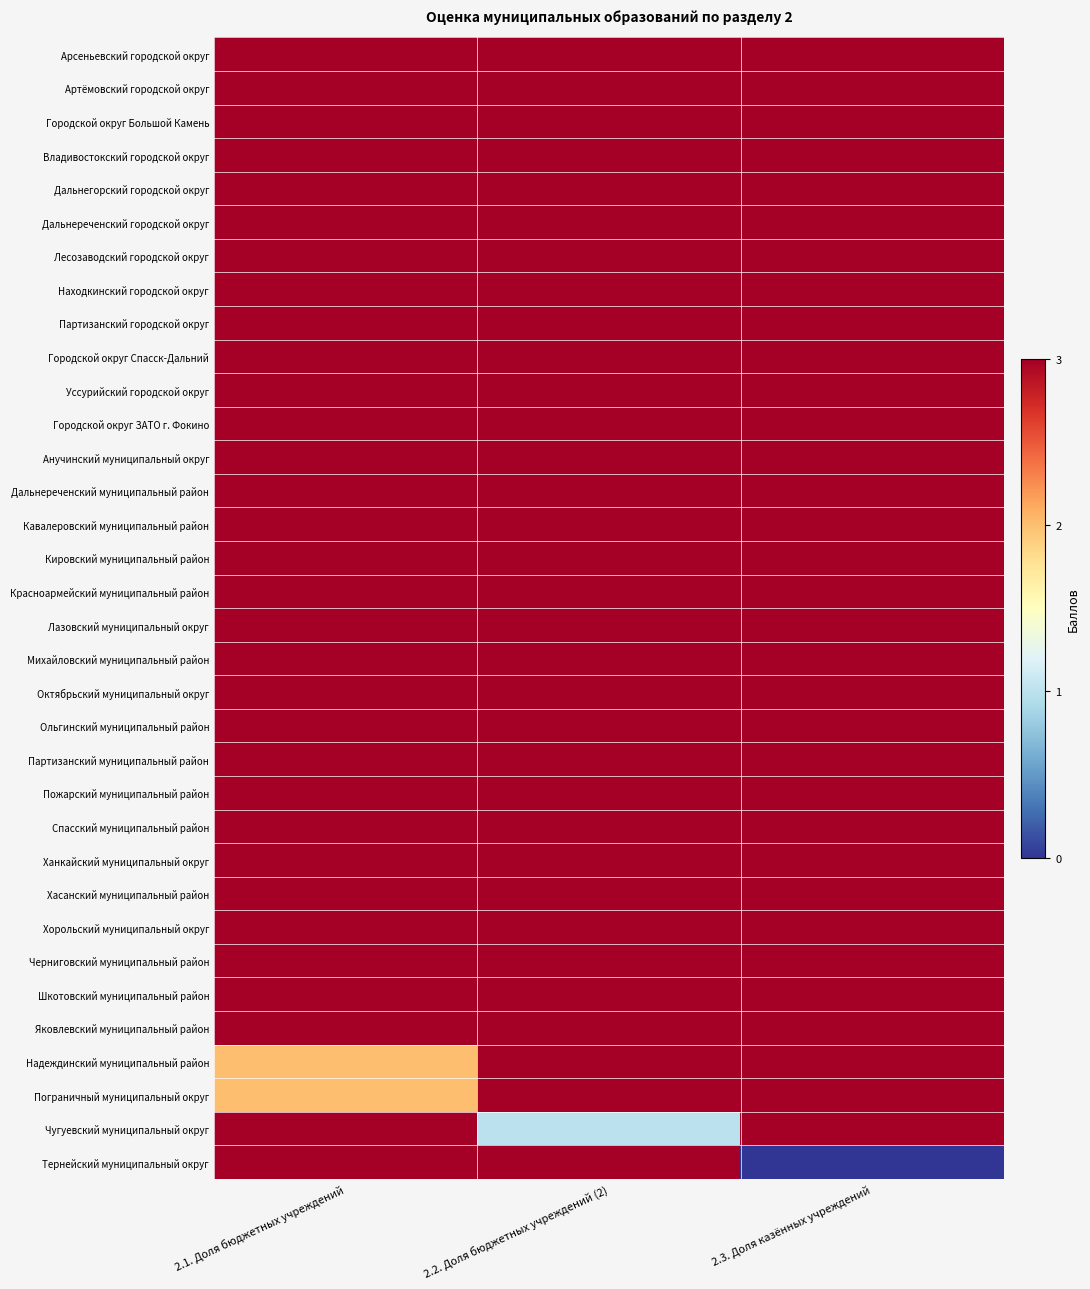

Which series has the largest range (max minus min)?

Тернейский муниципальный округ